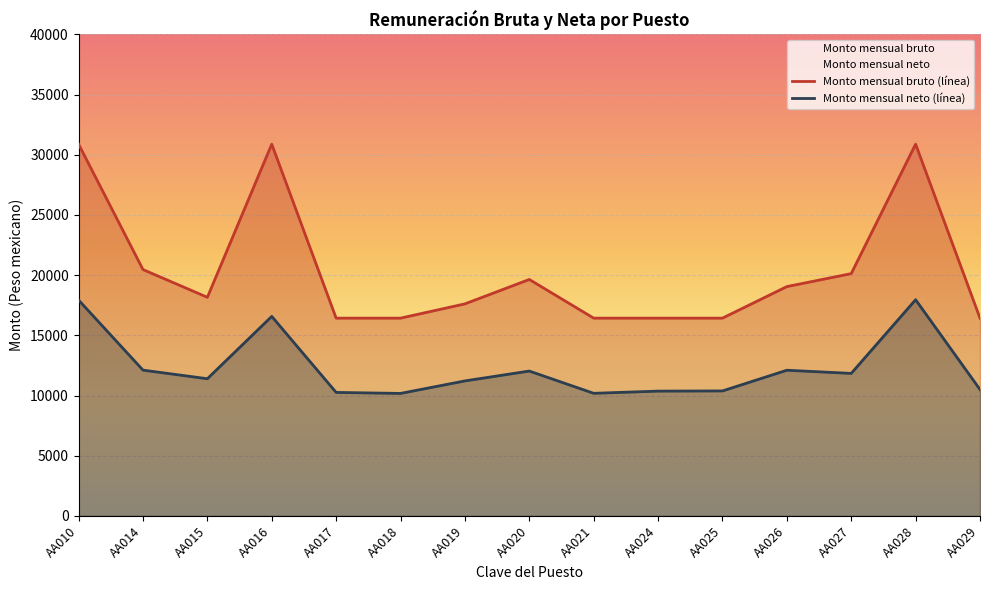

Reading right to left, list all the values displayed in this chart.

Monto mensual bruto: 16430.1	30883.8	20129.1	19050.6	16430.1	16430.1	16430.1	19642.2	17615.1	16430.1	16430.1	30883.8	18162.0	20464.8	30883.8
Monto mensual neto: 10499.8	17958.8	11839.3	12101.9	10382.5	10367.2	10184.5	12033.9	11214.9	10175.2	10258.6	16574.1	11396.7	12109.8	17930.8